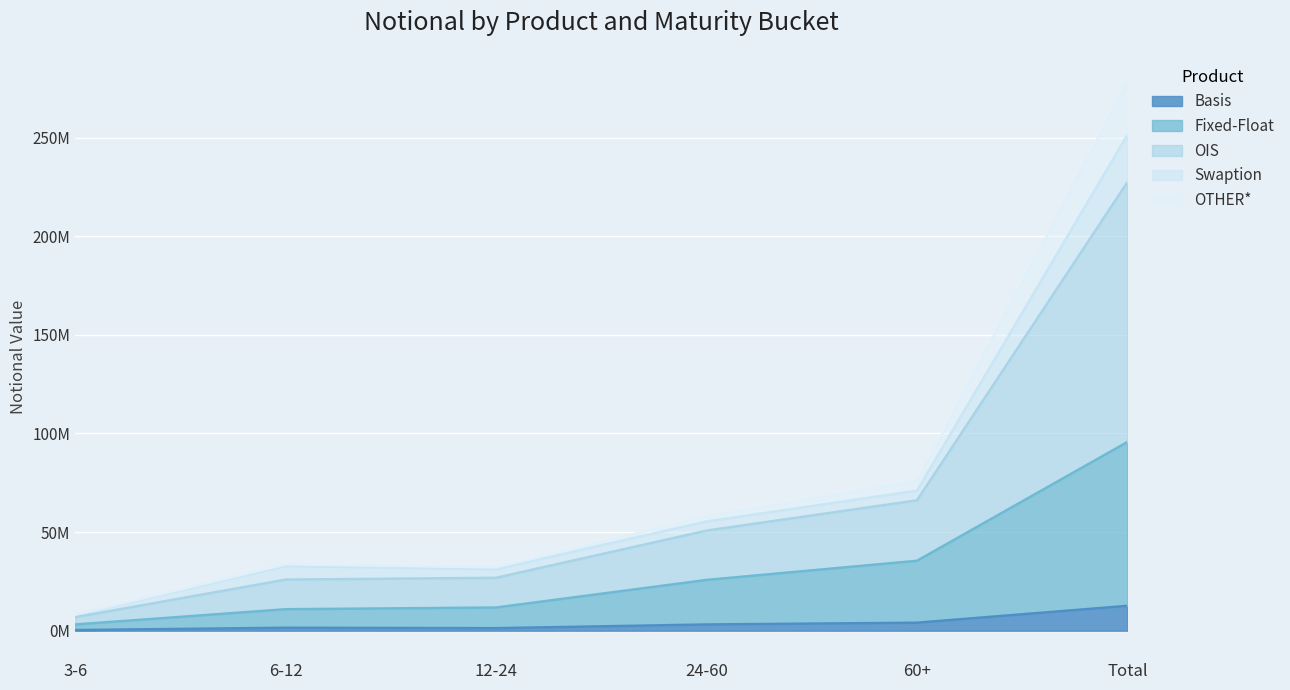

What is the sum of the Basis values at 12-24 and 60+?

5345467